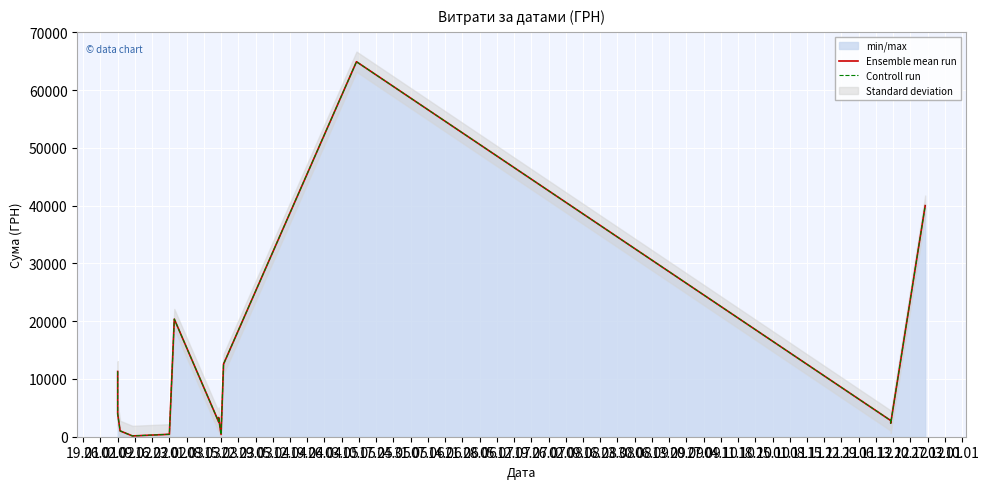

True or false: Controll run and Ensemble mean run intersect in this chart.

False